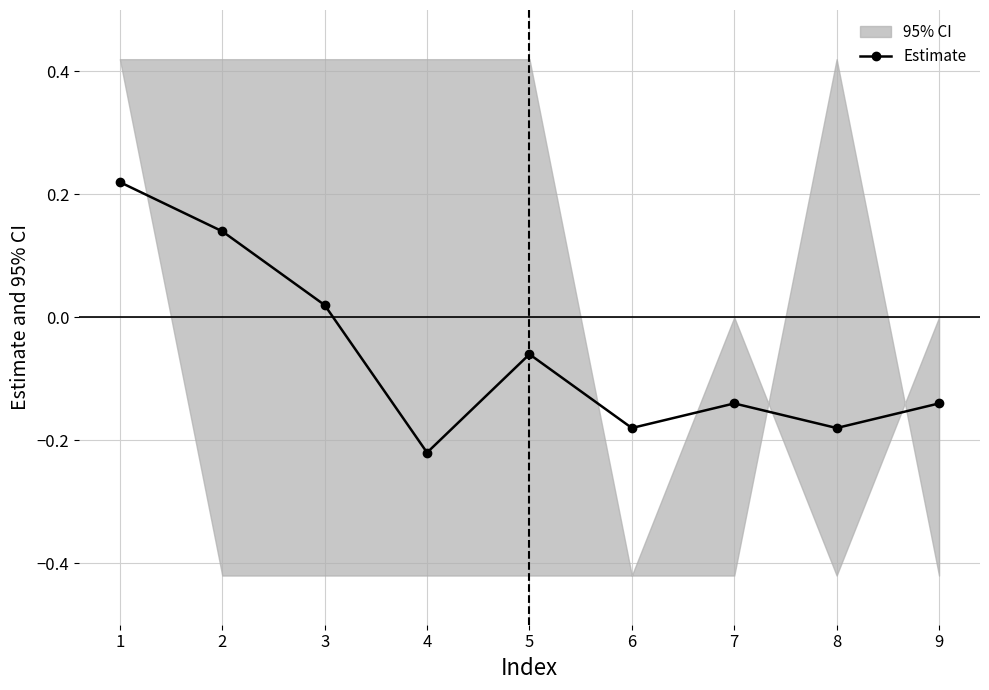

What is the average value?

-0.1